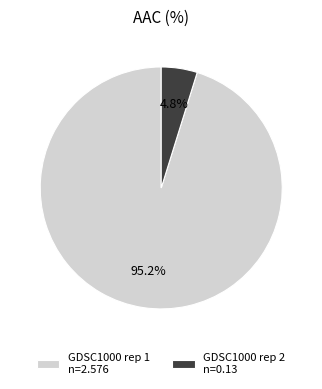

Between GDSC1000 rep 1 and GDSC1000 rep 2, which is larger?

GDSC1000 rep 1